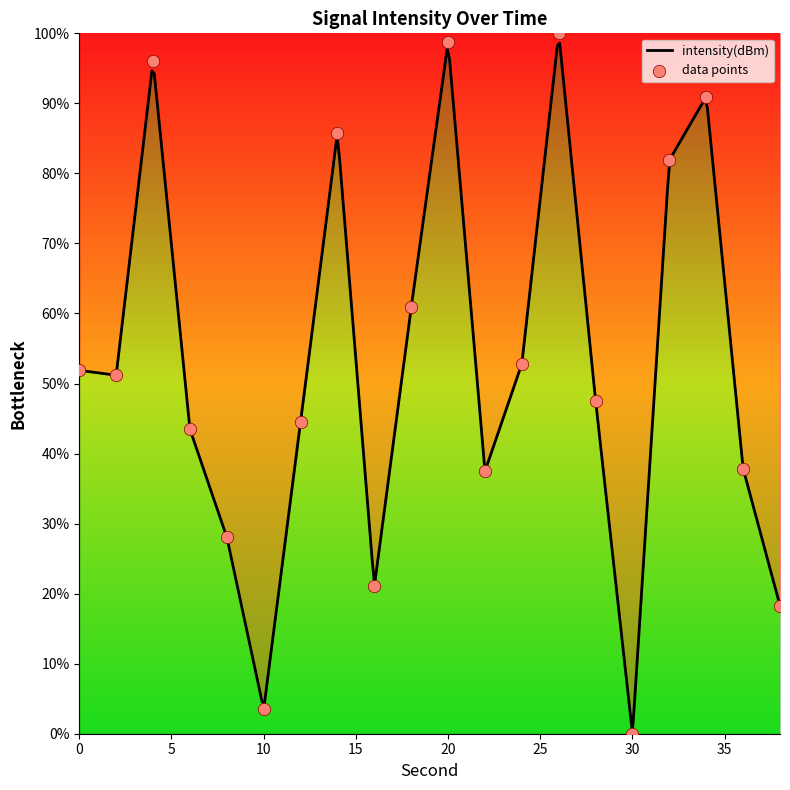

What is the change in value from 22 to 24?

+15.4